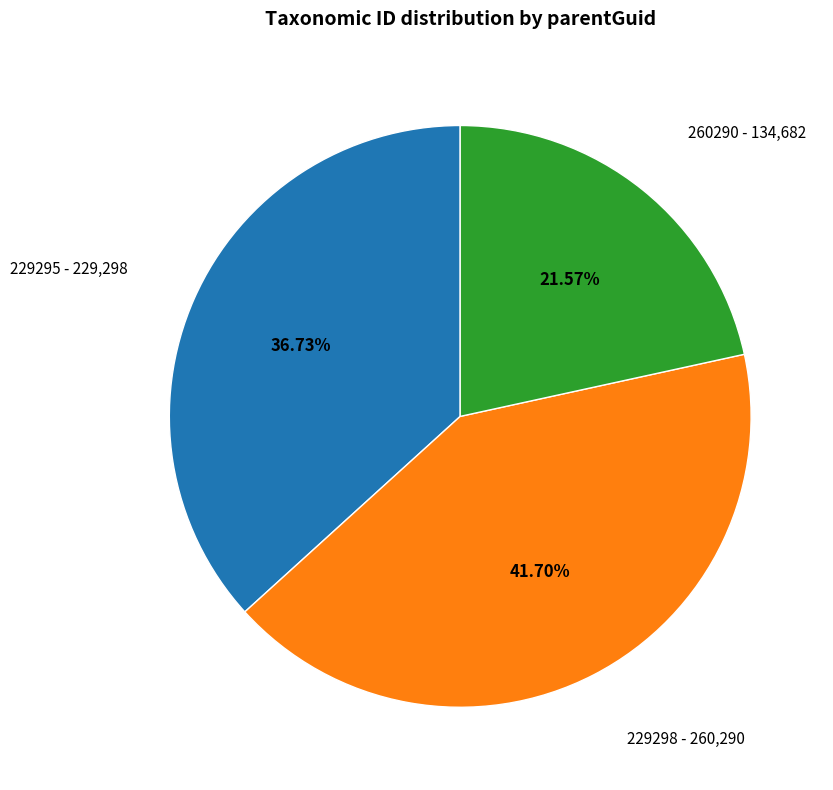

To the nearest percent, what is the difference between the largest and smallest slice percentages?

20%